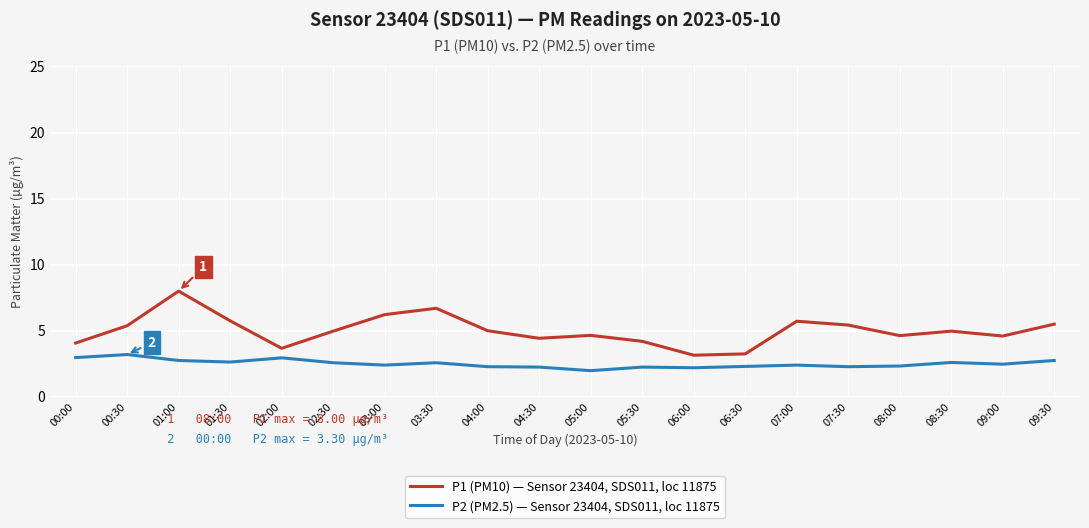

How many series are shown in this chart?

2